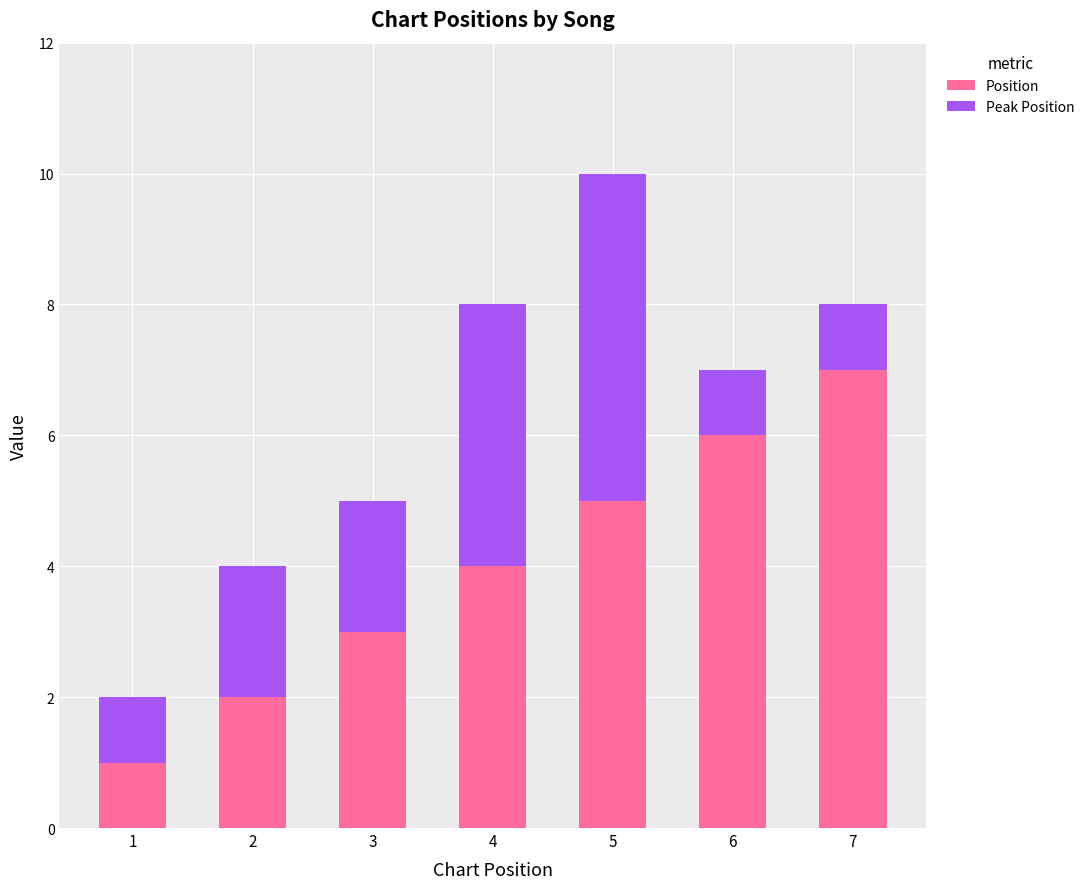

At which category is the sum across all series the highest?

5